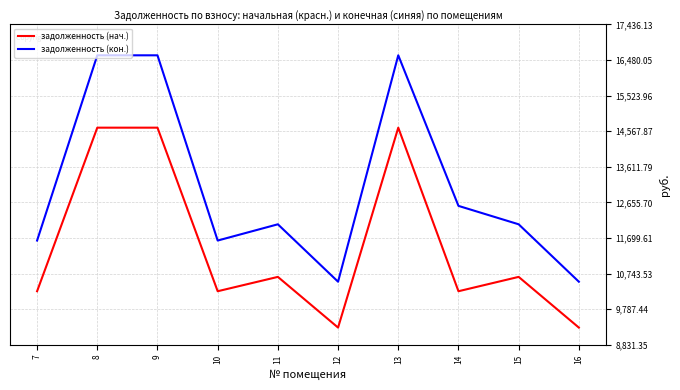

What are all the series names shown in the legend?

задолженность (нач.), задолженность (кон.)